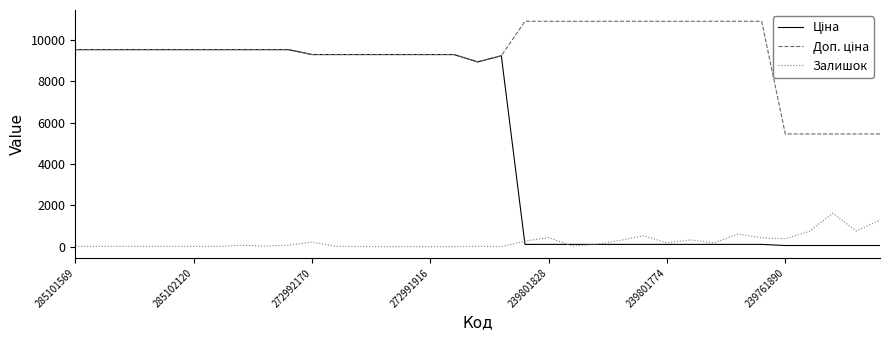

Count the number of data series in this chart.

3